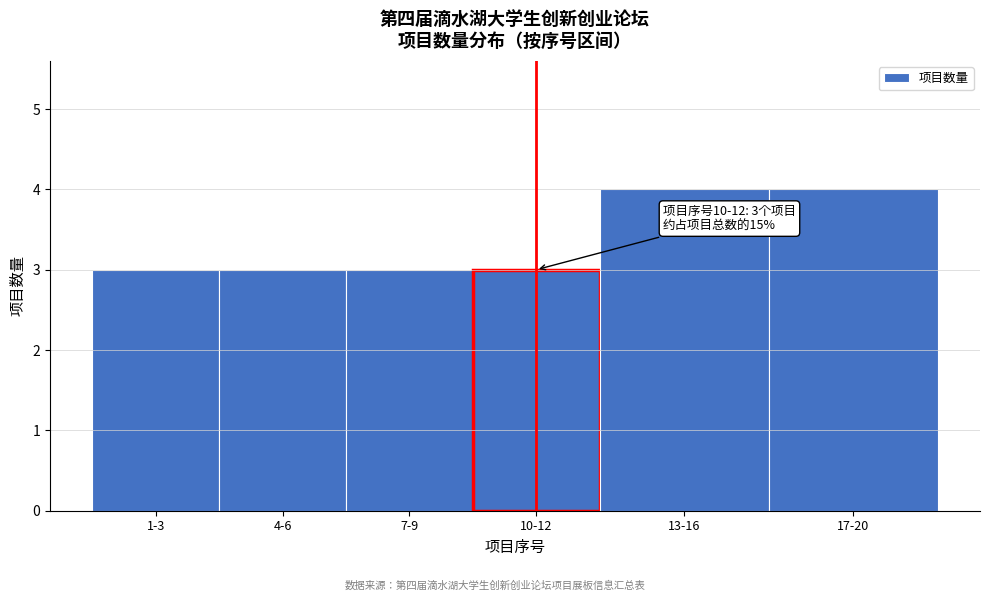

Reading right to left, list all the values displayed in this chart.

4	4	3	3	3	3